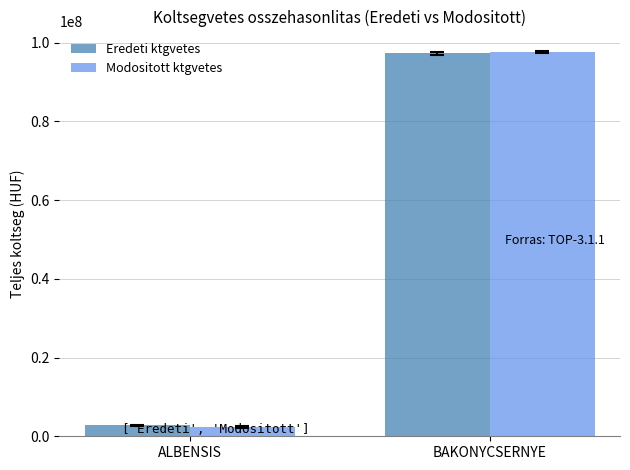

What is the difference between the highest and lowest values at ALBENSIS?

392000